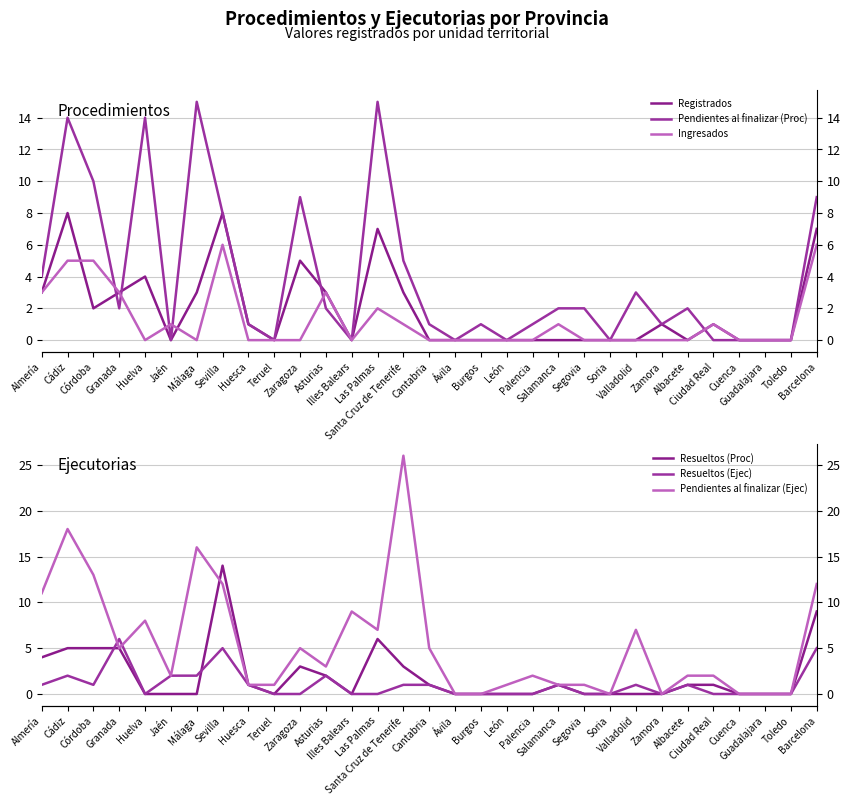

Reading left to right, extract all data points from this chart.

Registrados: 3	8	2	3	4	0	3	8	1	0	5	3	0	7	3	0	0	0	0	0	0	0	0	0	1	0	1	0	0	0	7
Pendientes al finalizar (Proc): 4	14	10	2	14	0	15	8	1	0	9	2	0	15	5	1	0	1	0	1	2	2	0	3	1	2	0	0	0	0	9
Ingresados: 3	5	5	3	0	1	0	6	0	0	0	3	0	2	1	0	0	0	0	0	1	0	0	0	0	0	1	0	0	0	6
Resueltos (Proc): 4	5	5	5	0	0	0	14	1	0	3	2	0	6	3	1	0	0	0	0	1	0	0	0	0	1	1	0	0	0	9
Resueltos (Ejec): 1	2	1	6	0	2	2	5	1	0	0	2	0	0	1	1	0	0	0	0	1	0	0	1	0	1	0	0	0	0	5
Pendientes al finalizar (Ejec): 11	18	13	5	8	2	16	12	1	1	5	3	9	7	26	5	0	0	1	2	1	1	0	7	0	2	2	0	0	0	12